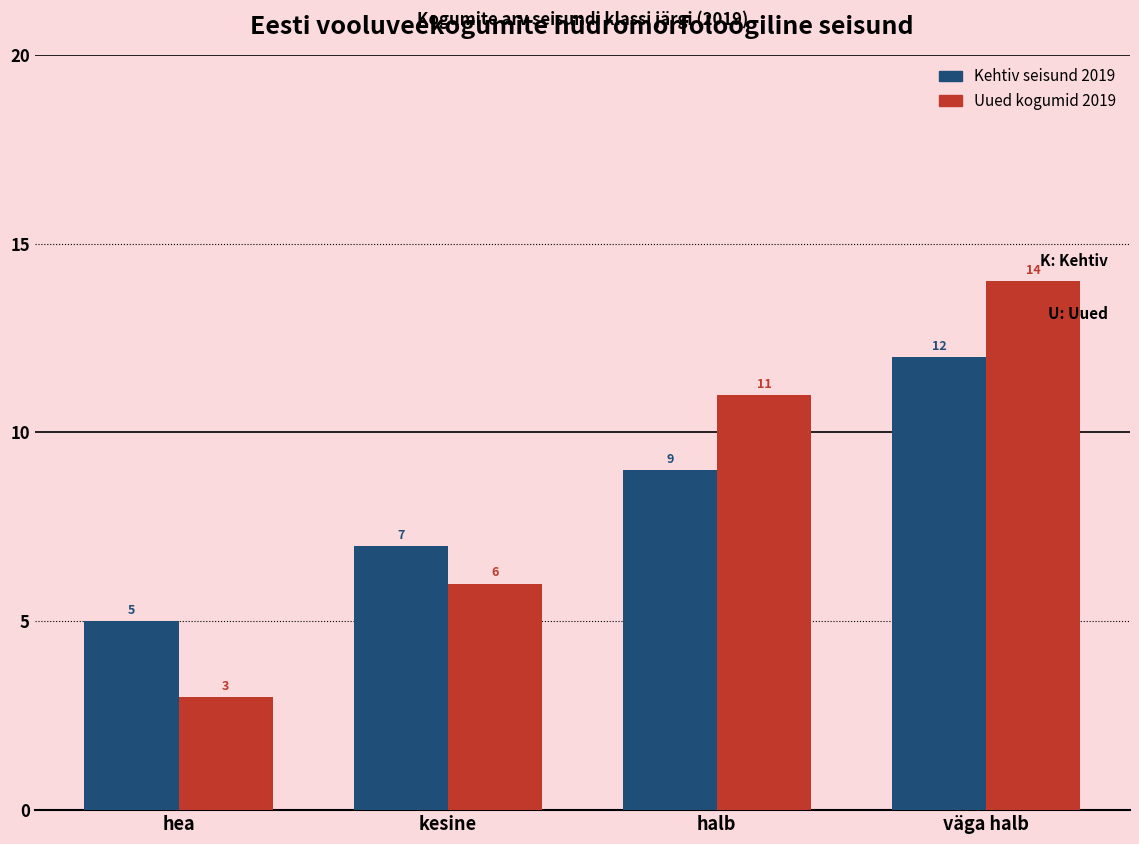

How many series are shown in this chart?

2